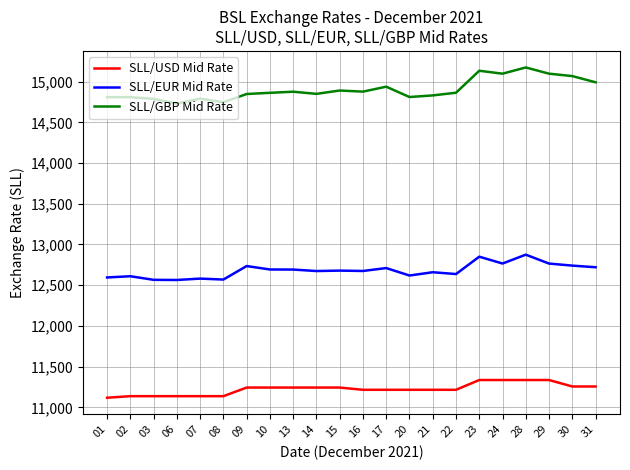

What is the difference between the maximum and minimum values in the SLL/USD Mid Rate series?

217.5